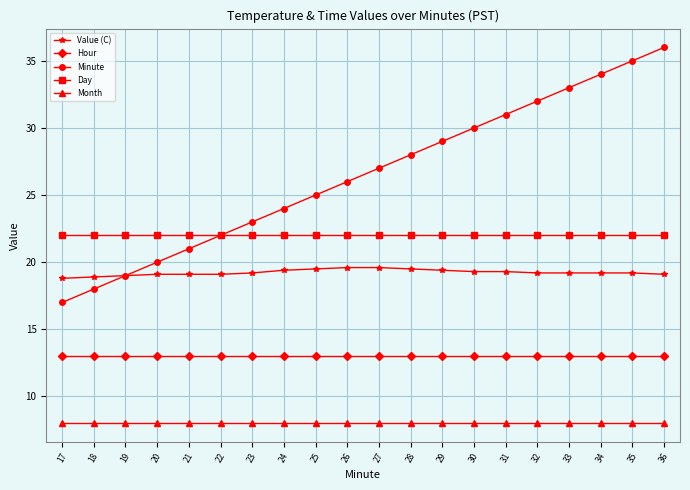

Is it true that Month equals 13.3 at 24?

False